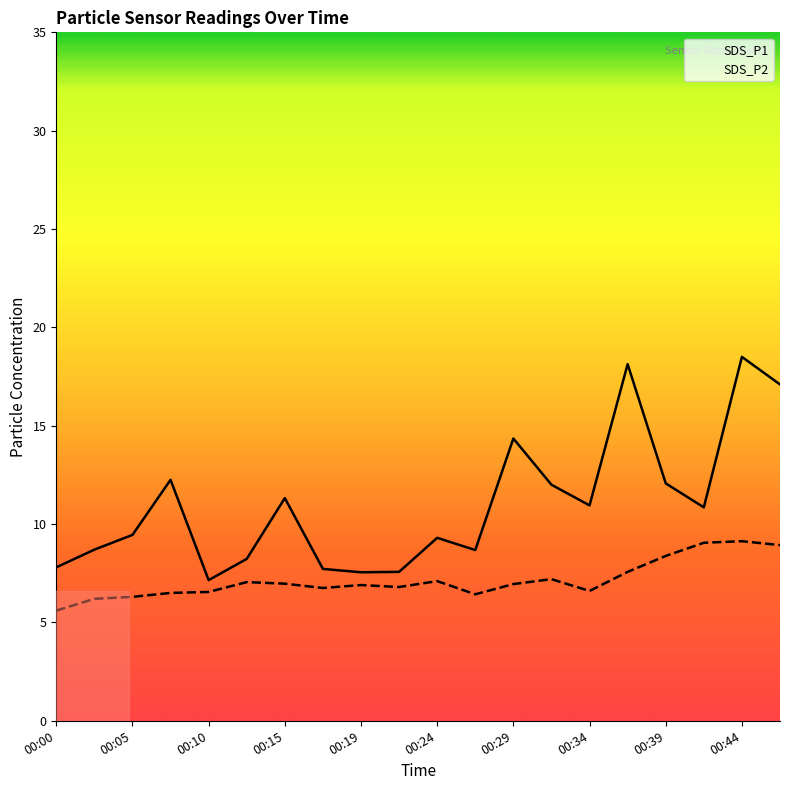

Where does the SDS_P2 series first go above 6?

00:02